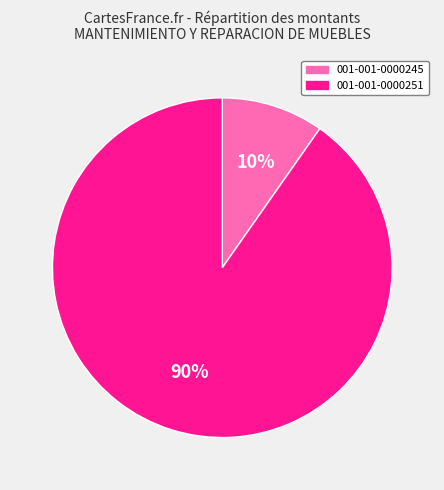

Count the number of slices in the pie.

2